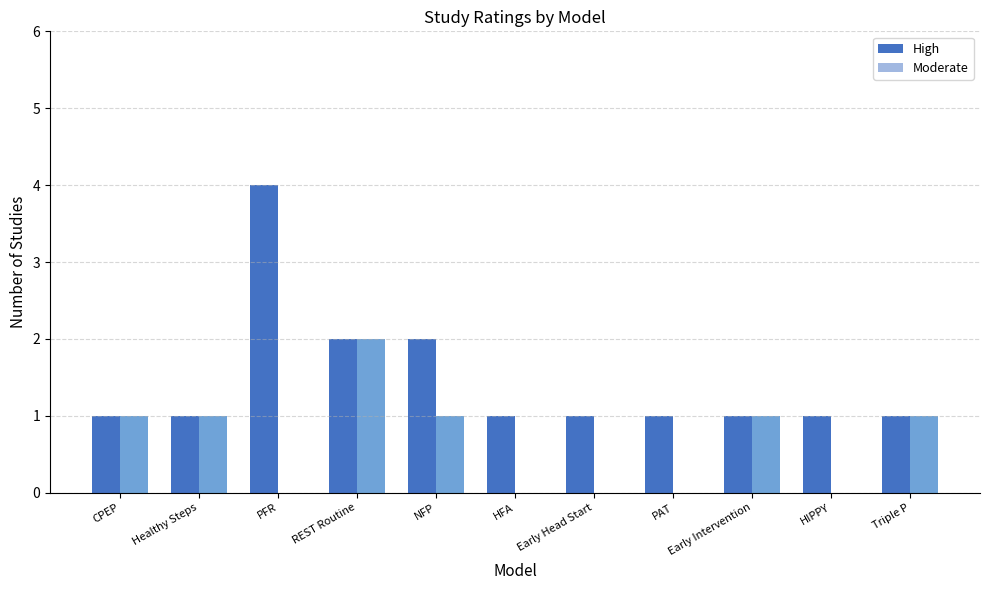

How many groups of bars are there?

11